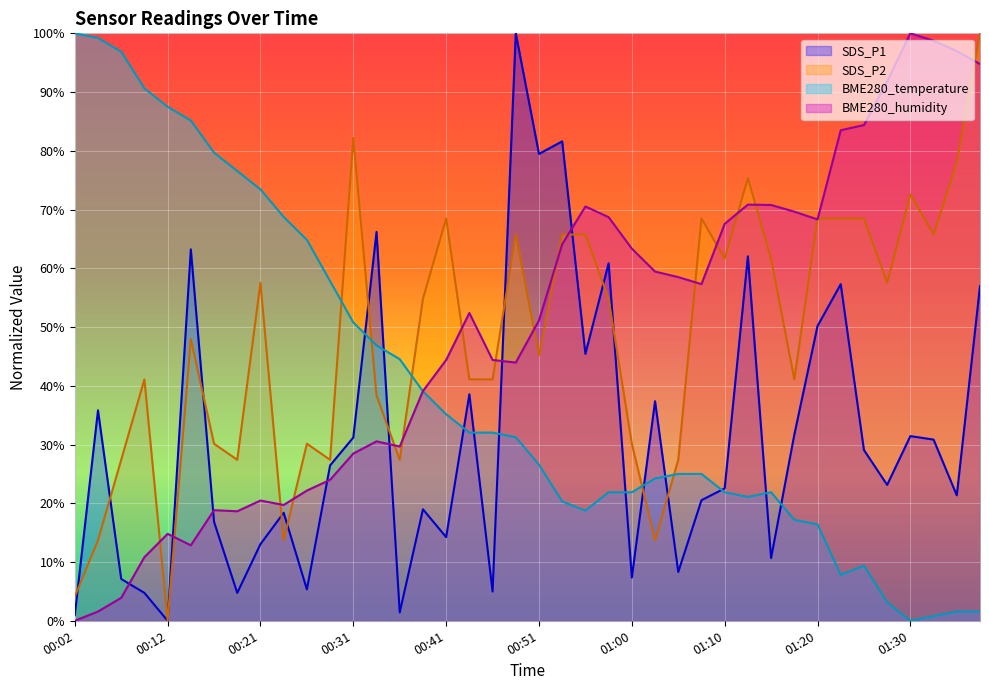

The SDS_P2 series shows 65.8 at 00:55. True or false?

True